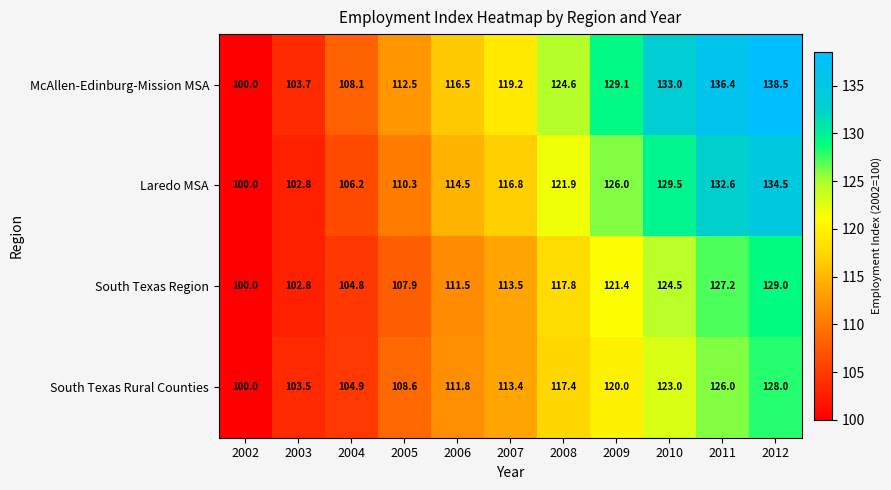

At which category is the sum across all series the highest?

2012